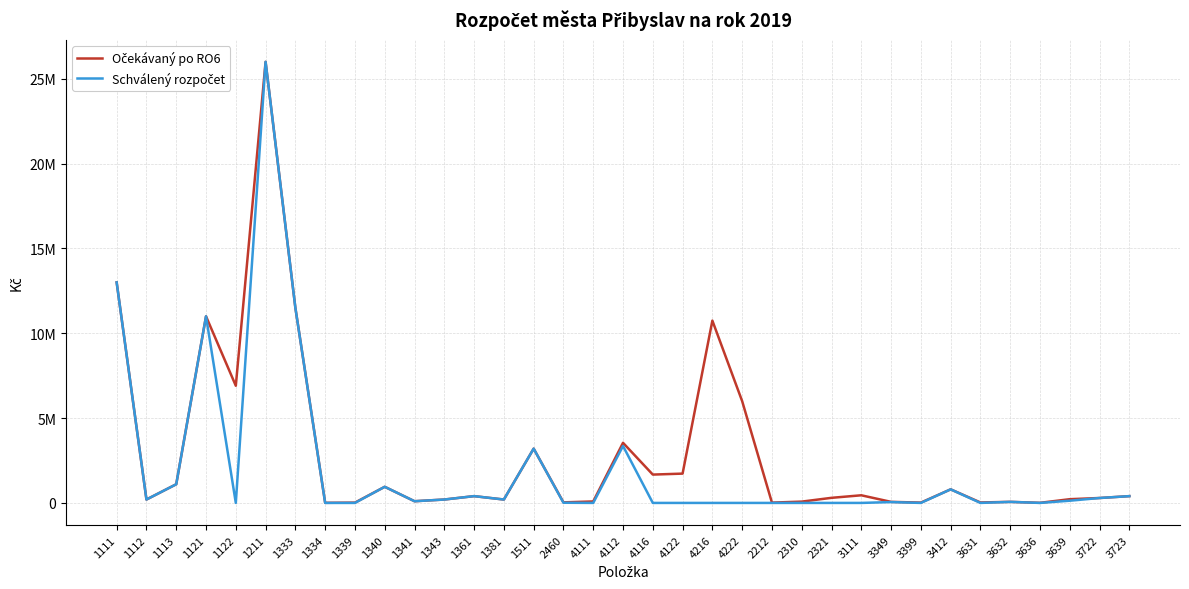

Does the chart have visible grid lines?

Yes